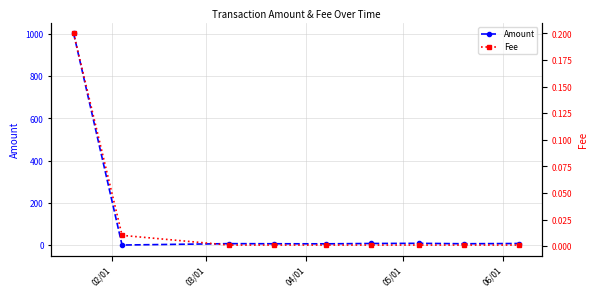

True or false: Amount has more than 0 interior local peaks.

True